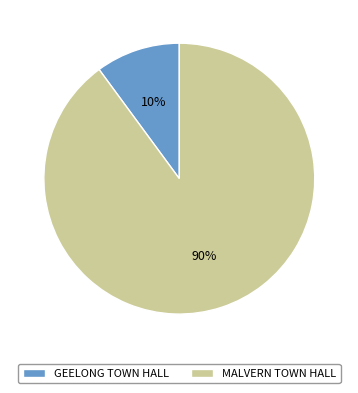

To the nearest percent, what is the average slice percentage?

50%